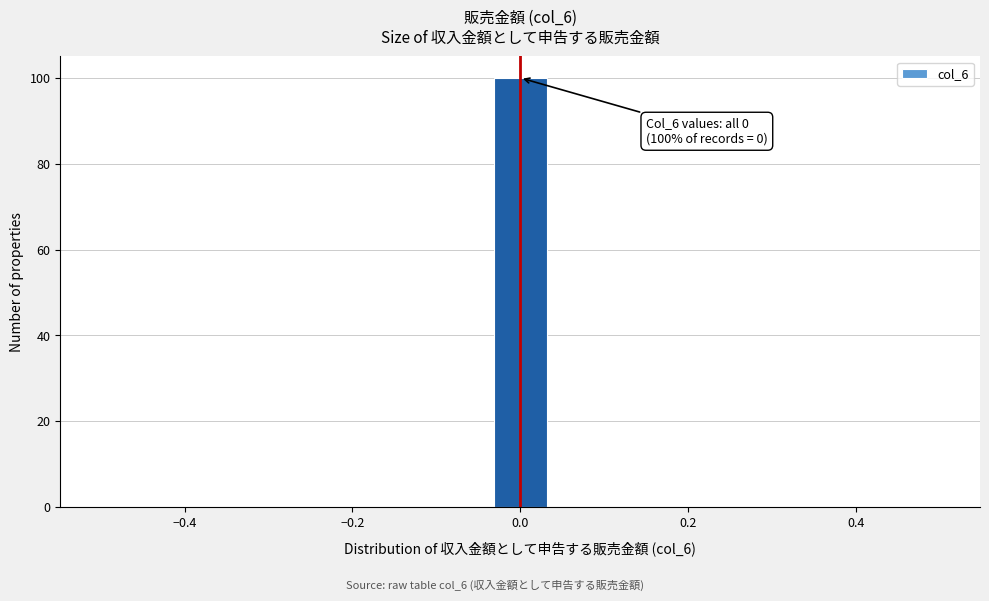

Around what value on the x-axis is the tallest bar? Give the approximate position of its centre, as read against the axis.

0.00